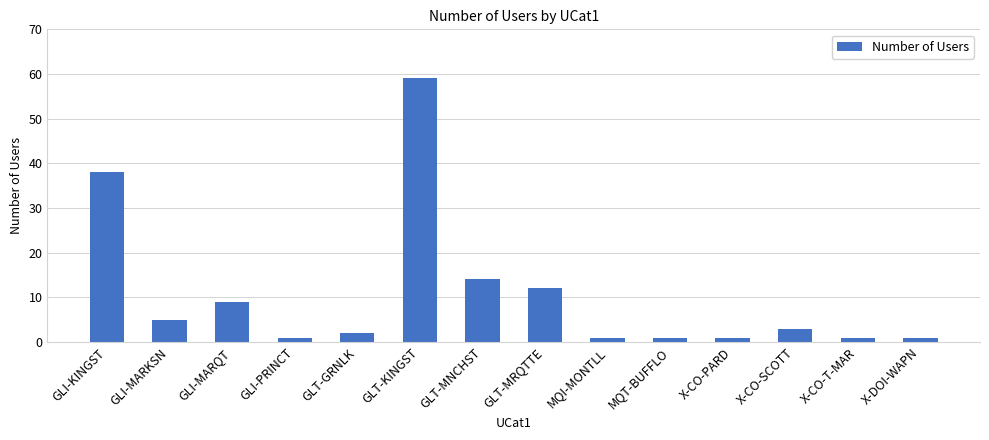

What is the change in value from GLI-KINGST to GLI-PRINCT?

-37